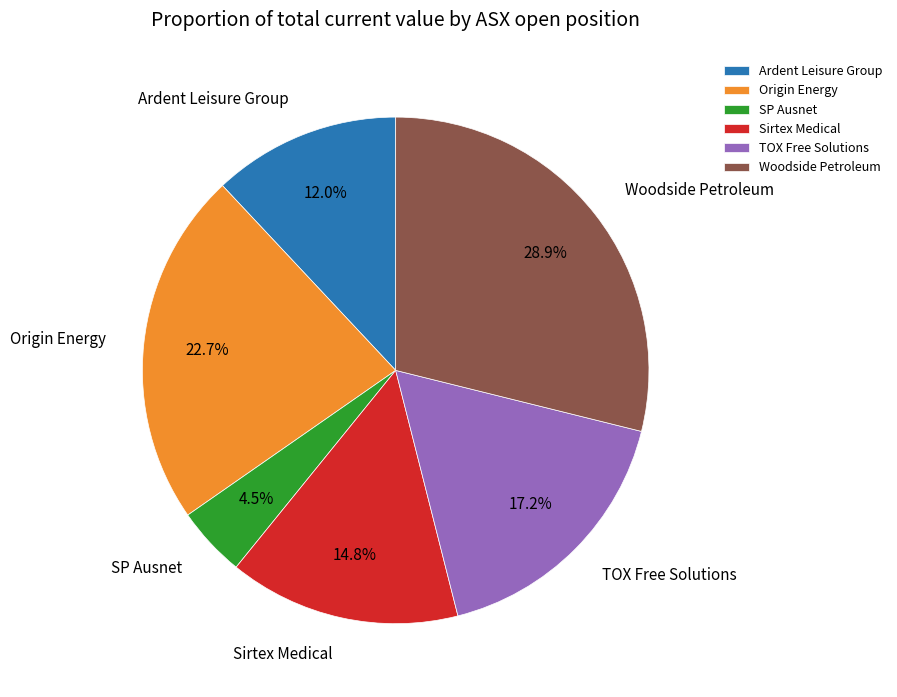

Rank the categories by value from lowest to highest.

SP Ausnet, Ardent Leisure Group, Sirtex Medical, TOX Free Solutions, Origin Energy, Woodside Petroleum